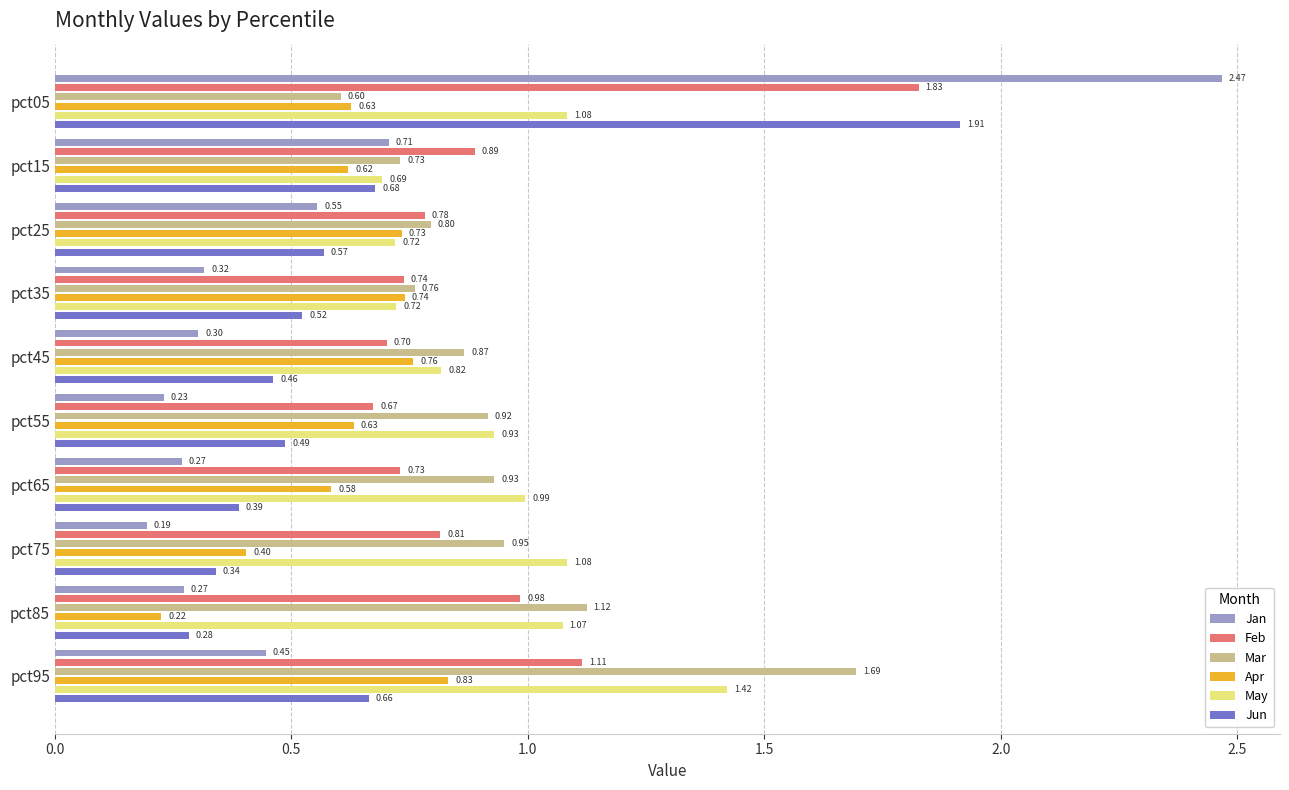

Which series has the largest total across all categories?

May